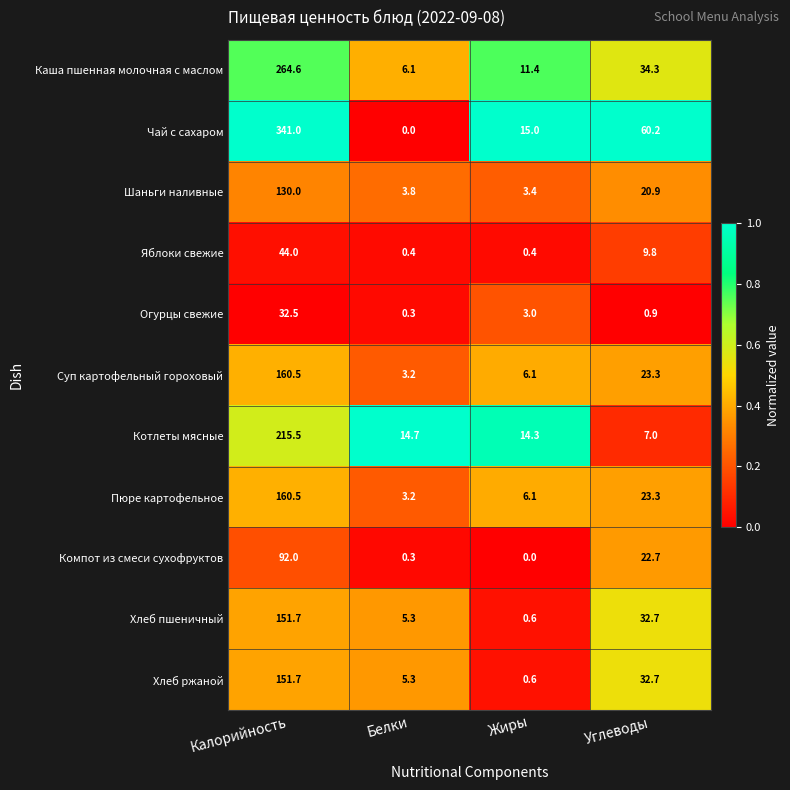

The value of Пюре картофельное at Калорийность is 53.9. True or false?

False